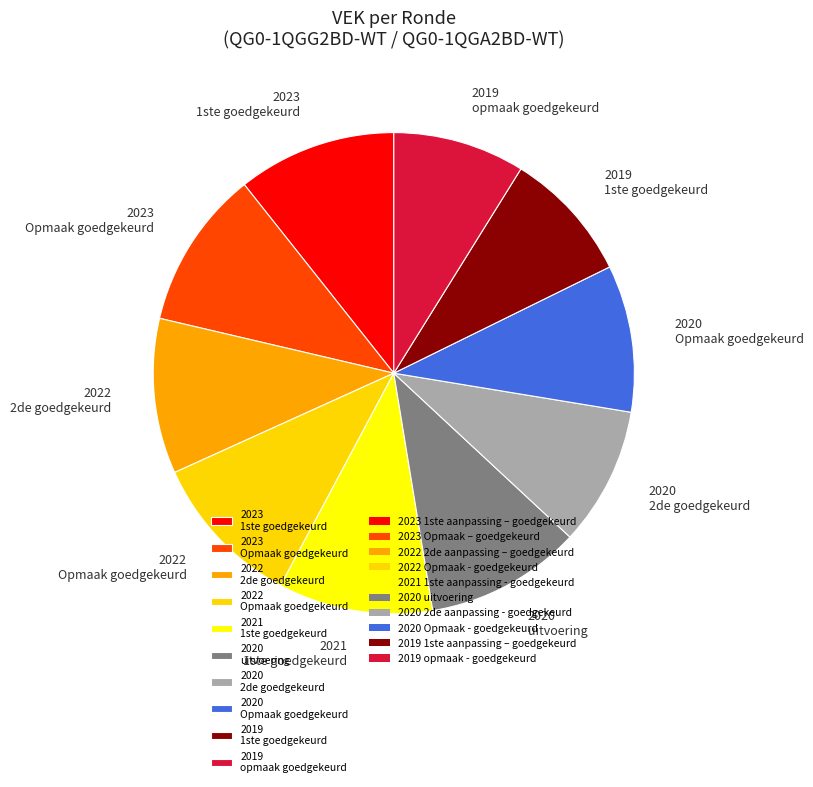

Between 2020 2de goedgekeurd and 2023 Opmaak goedgekeurd, which is larger?

2023 Opmaak goedgekeurd